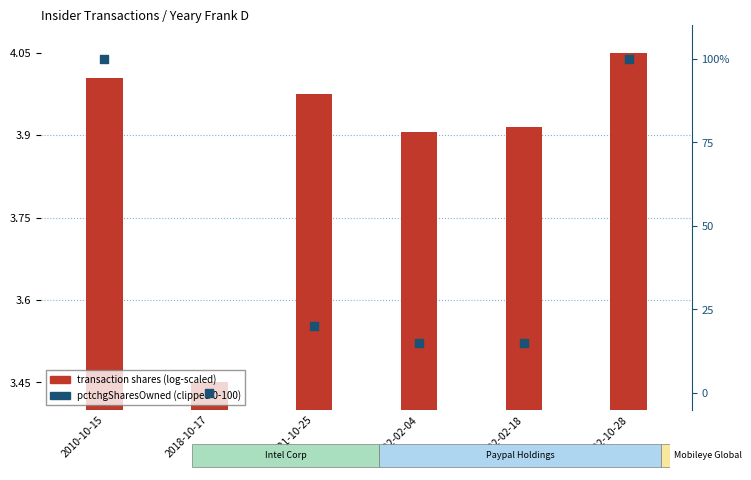

What are all the series names shown in the legend?

transaction shares (log-scaled), pctchgSharesOwned (clipped 0-100)